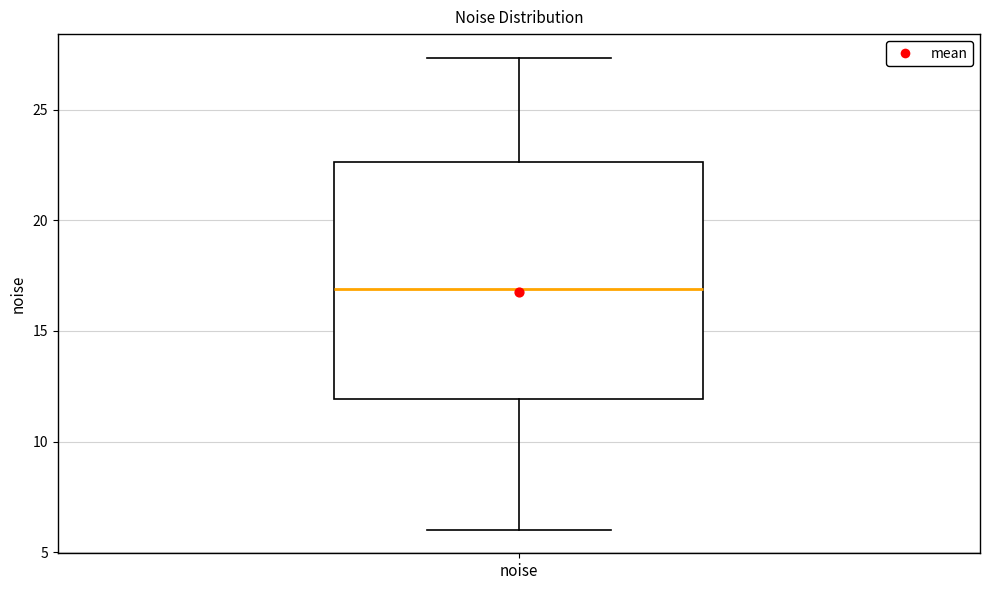

Transcribe this box plot: give where the median line is, the range the box spans, and where the two whiskers end, as read against the y-axis. The values are not printed on the chart, so give them approximately, as read against the axis.

median 17.0, box 12.0 to 22.5, whiskers 6.0 to 27.5